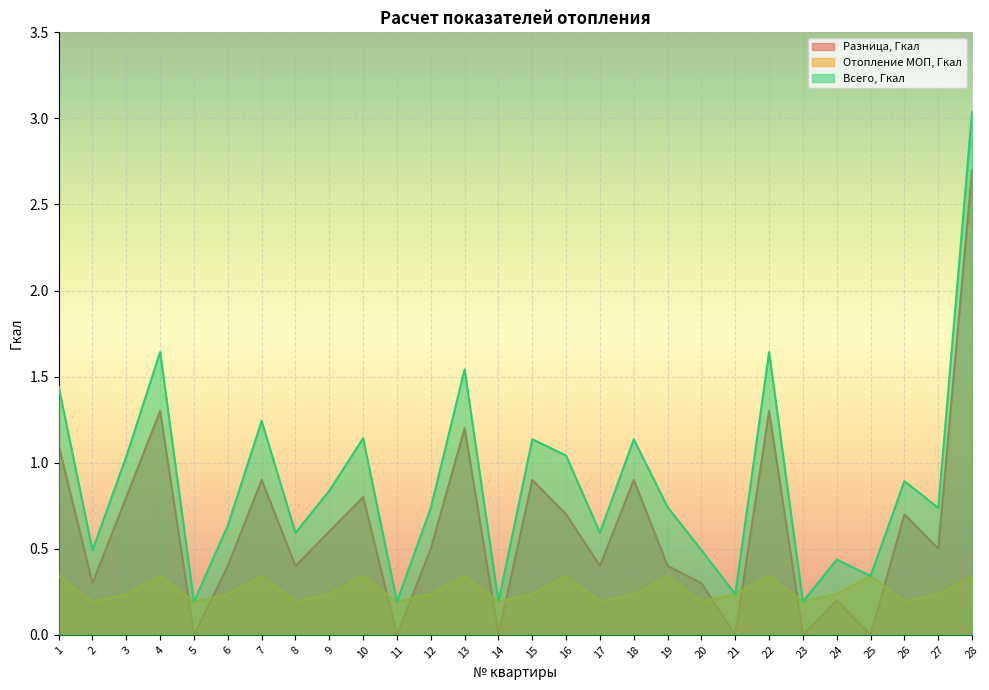

Reading left to right, extract all data points from this chart.

Разница, Гкал: 1.1	0.3	0.8	1.3	0.0	0.4	0.9	0.4	0.6	0.8	0.0	0.5	1.2	0.0	0.9	0.7	0.4	0.9	0.4	0.3	0.0	1.3	0.0	0.2	0.0	0.7	0.5	2.7
Отопление МОП, Гкал: 0.3	0.2	0.2	0.3	0.2	0.2	0.3	0.2	0.2	0.3	0.2	0.2	0.3	0.2	0.2	0.3	0.2	0.2	0.3	0.2	0.2	0.3	0.2	0.2	0.3	0.2	0.2	0.3
Всего, Гкал: 1.4	0.5	1.0	1.6	0.2	0.6	1.2	0.6	0.8	1.1	0.2	0.7	1.5	0.2	1.1	1.0	0.6	1.1	0.7	0.5	0.2	1.6	0.2	0.4	0.3	0.9	0.7	3.0